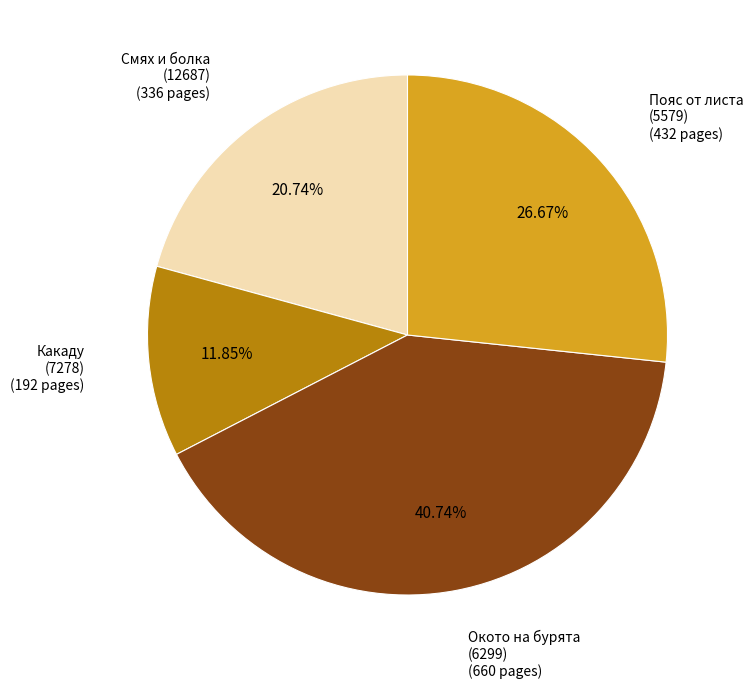

Between Смях и болка (12687) and Пояс от листа (5579), which is larger?

Пояс от листа (5579)